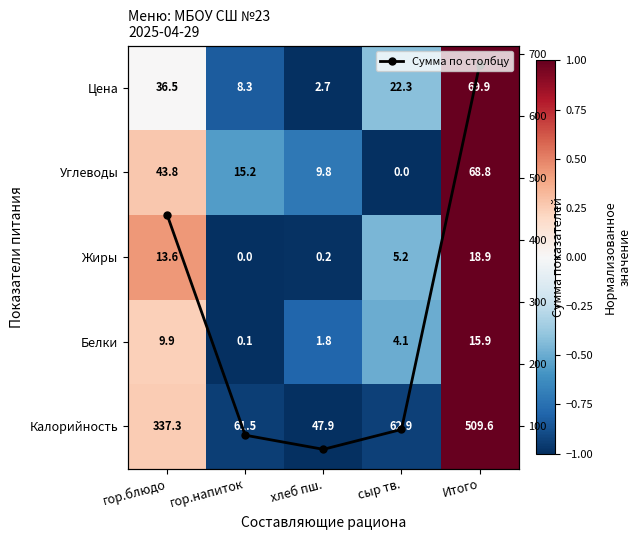

How many negative values does the Белки series have?

3